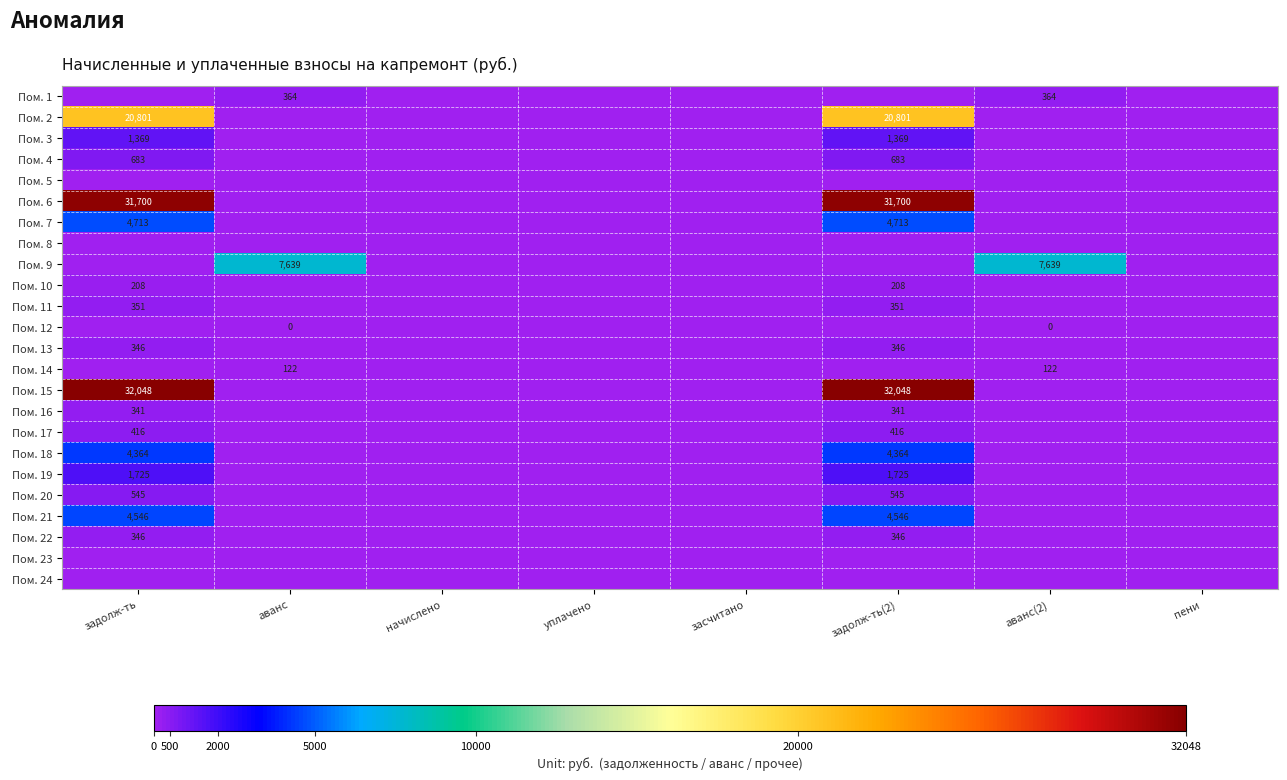

At which category is the sum across all series the highest?

задолж-ть